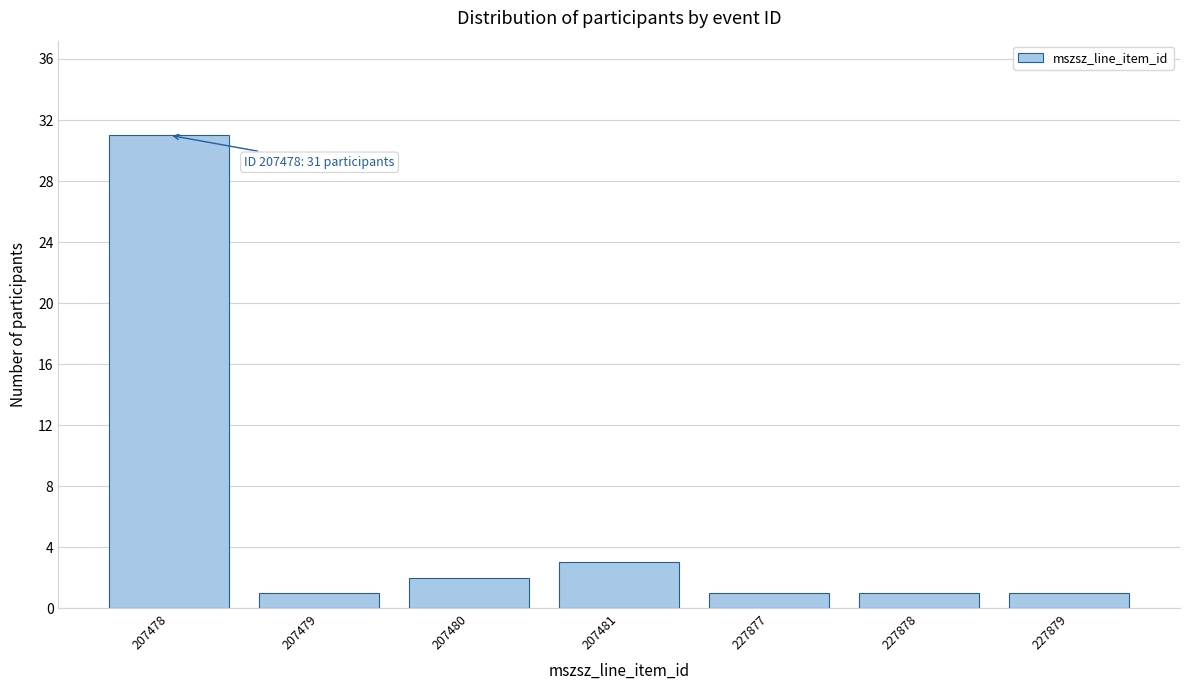

Reading left to right, list all the values displayed in this chart.

31	1	2	3	1	1	1